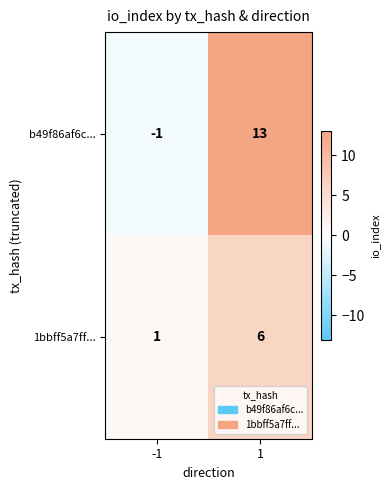

What is the greatest value displayed?

13